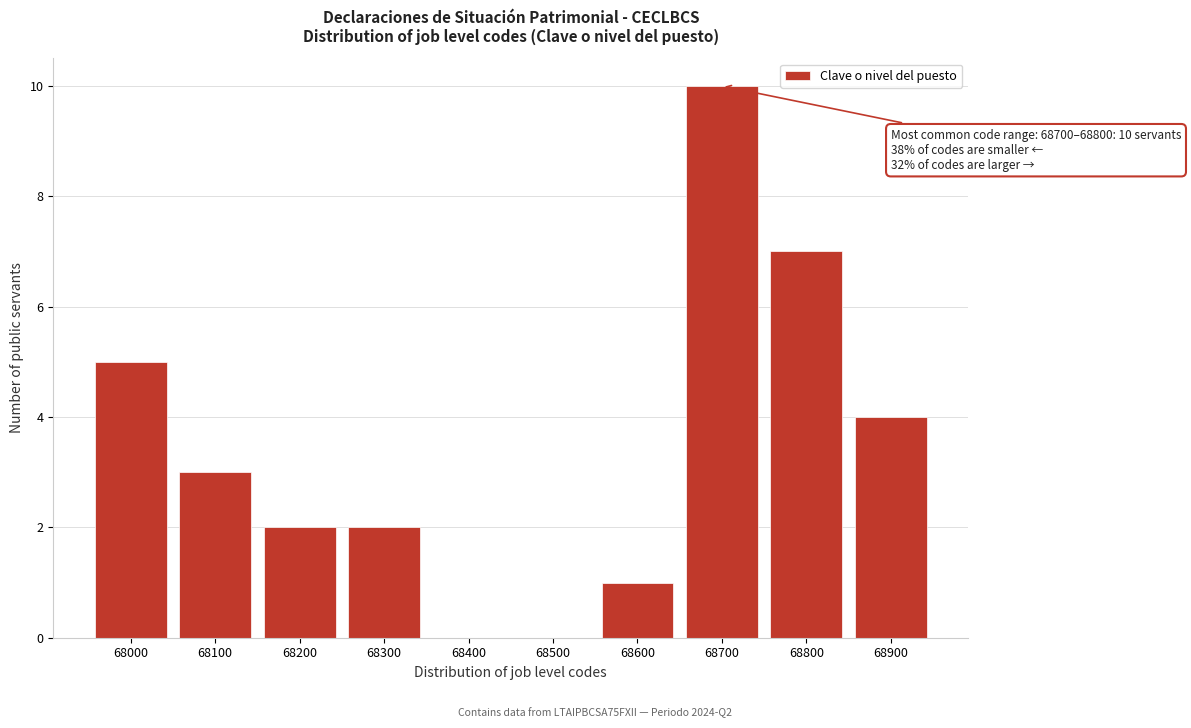

Reading right to left, transcribe all the data shown in this chart.

68900=4	68800=7	68700=10	68600=1	68500=0	68400=0	68300=2	68200=2	68100=3	68000=5